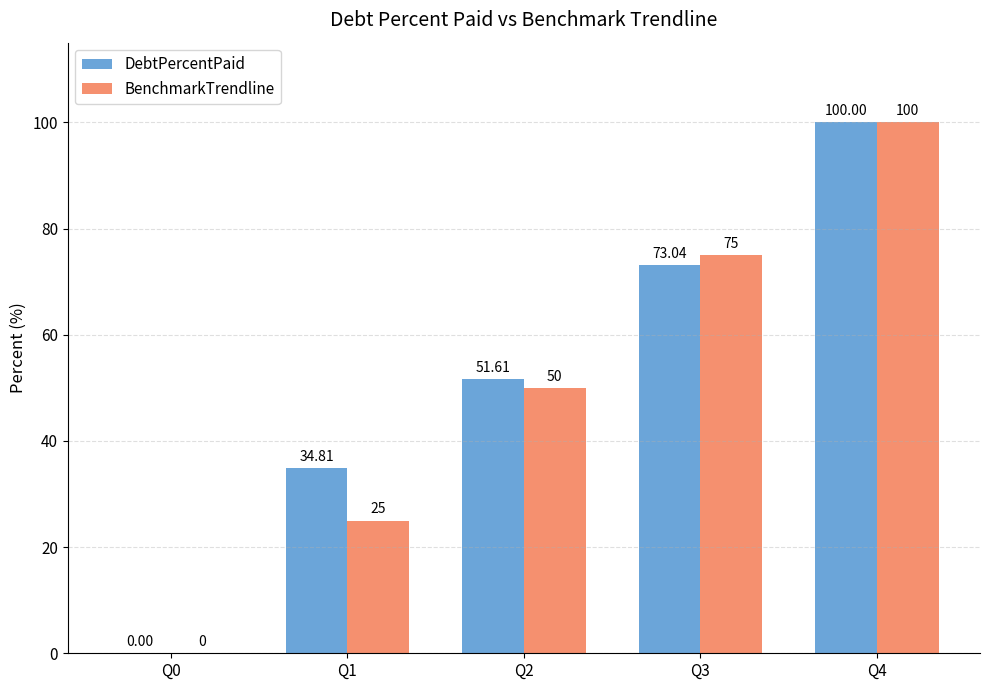

Between Q3 and Q4, which series saw the biggest shift?

DebtPercentPaid